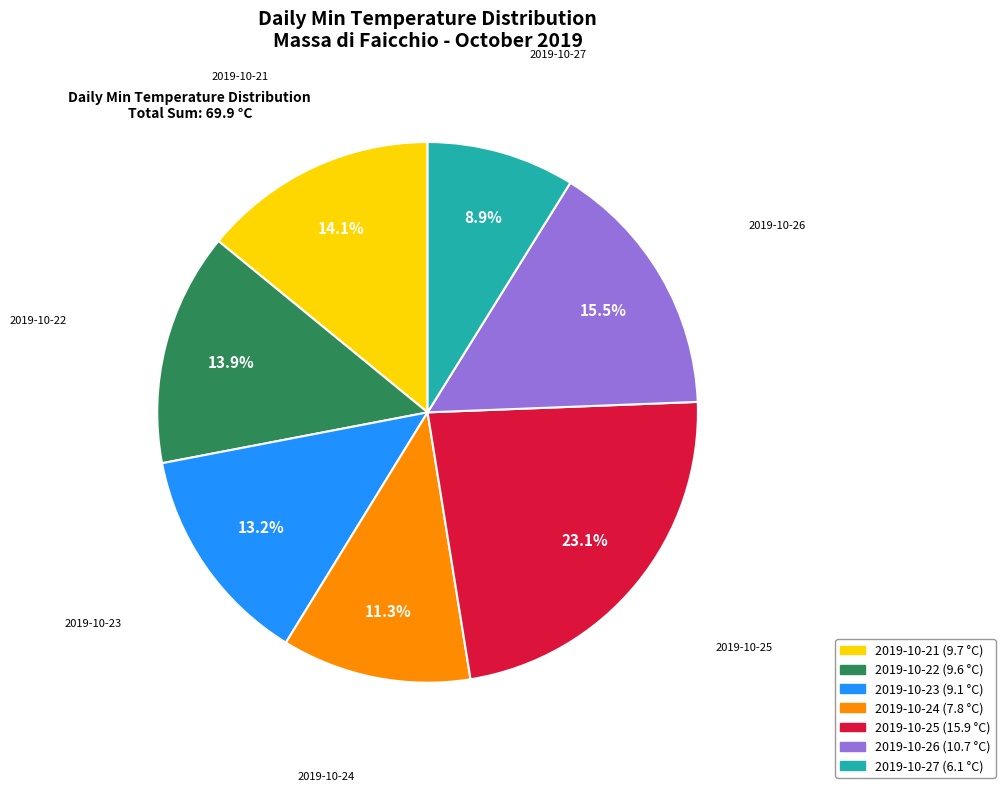

Does 2019-10-27 account for over 50% of the chart?

No